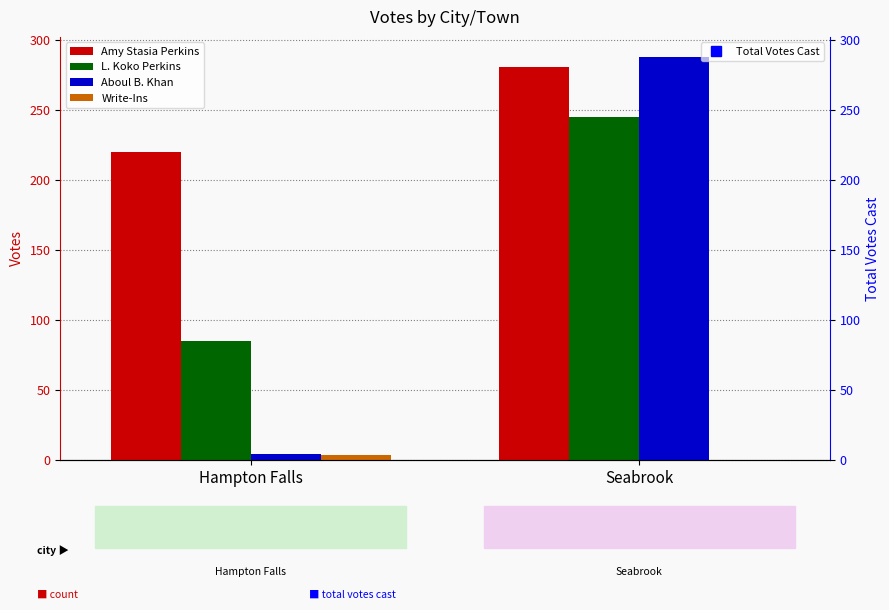

What is the label of the 2nd bar from the left?

Seabrook